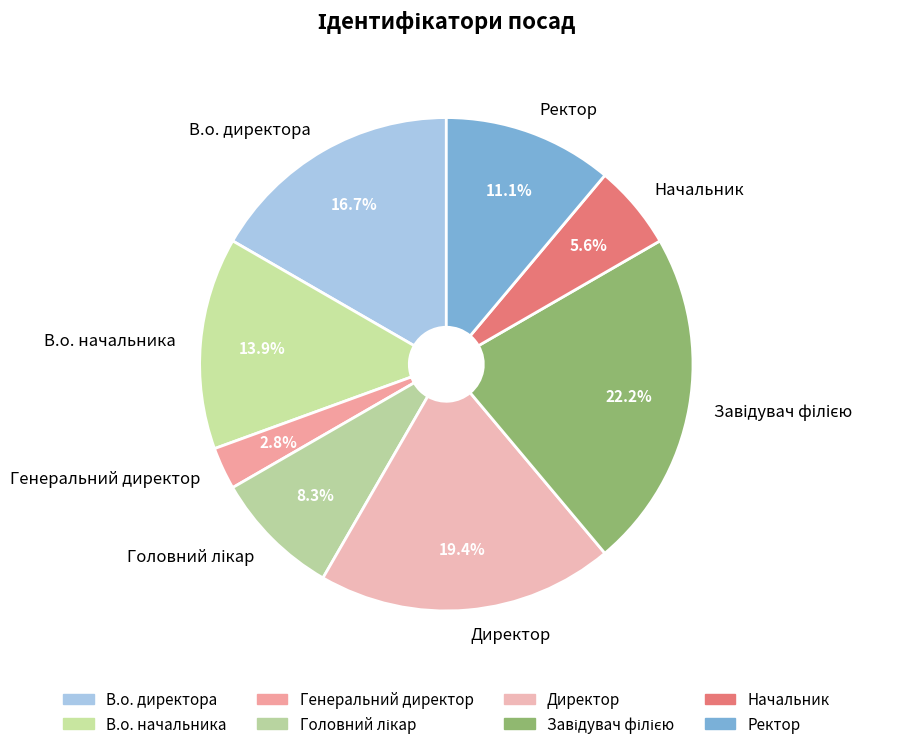

Which has a higher value, Начальник or Генеральний директор?

Начальник